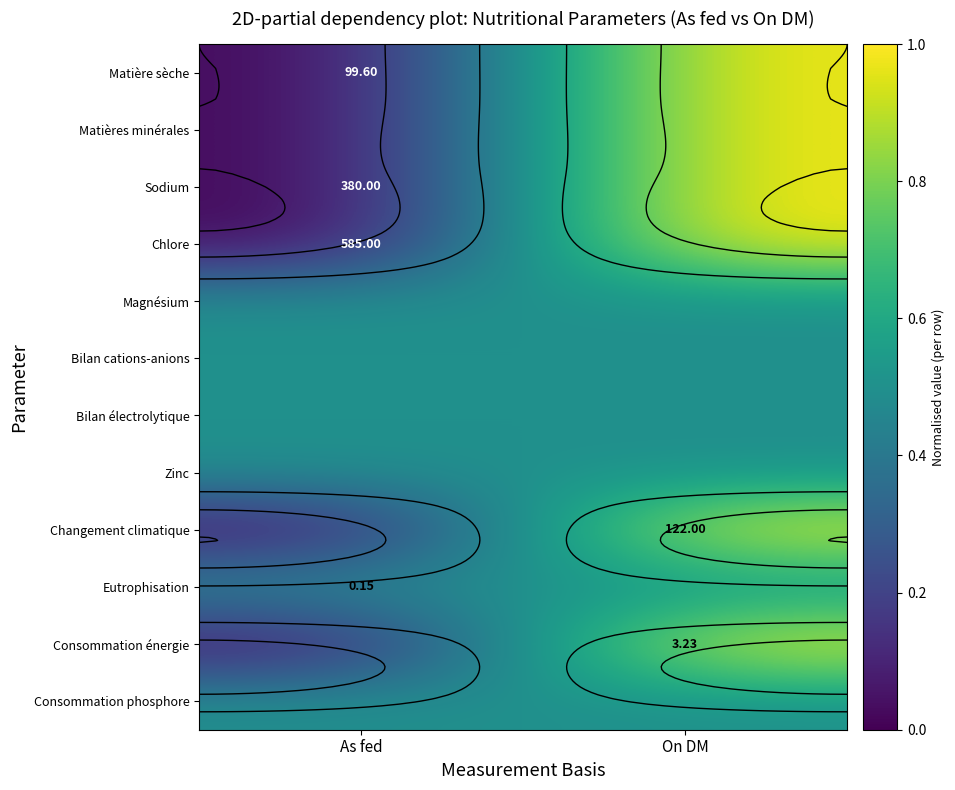

What is the spread (max minus min) of values at As fed?

0.5